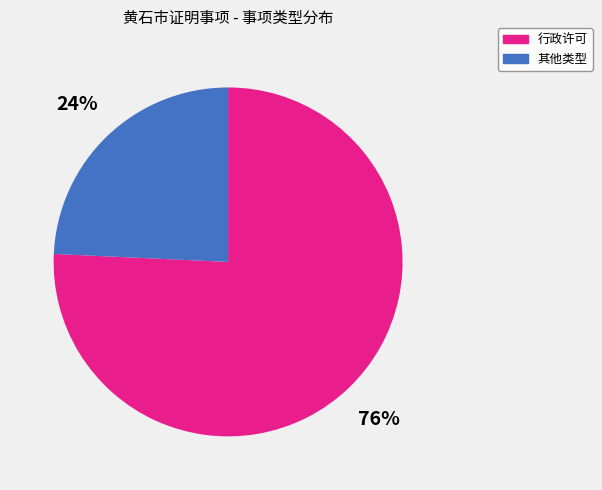

Is there a majority slice in this chart?

Yes